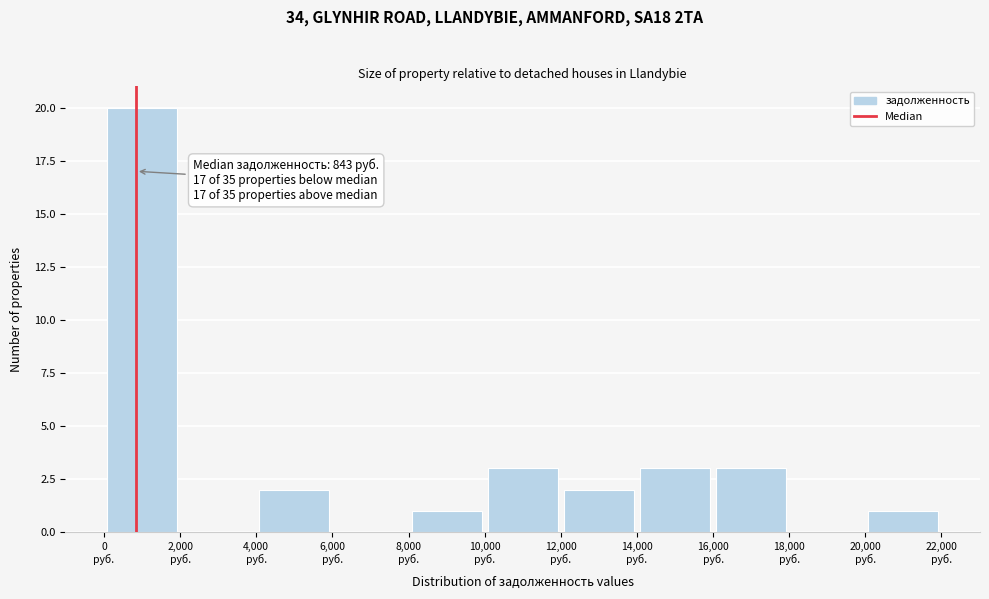

Which range on the x-axis has the tallest bar?

0 to 2000